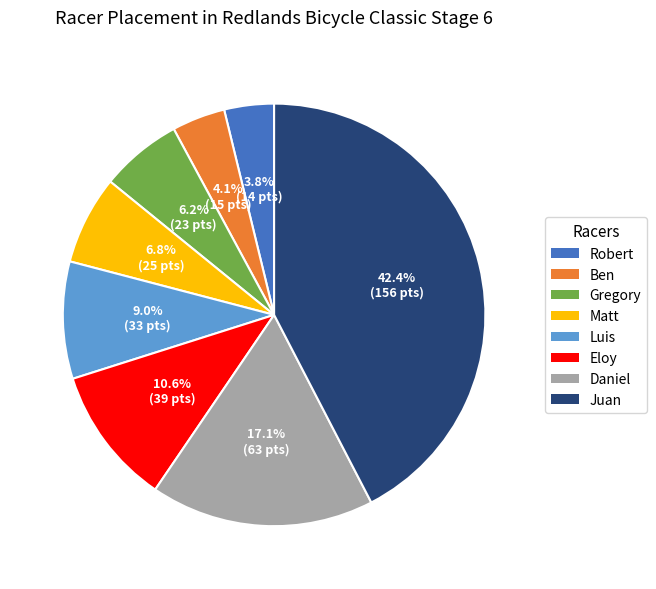

What is the largest slice in the pie chart?

Juan